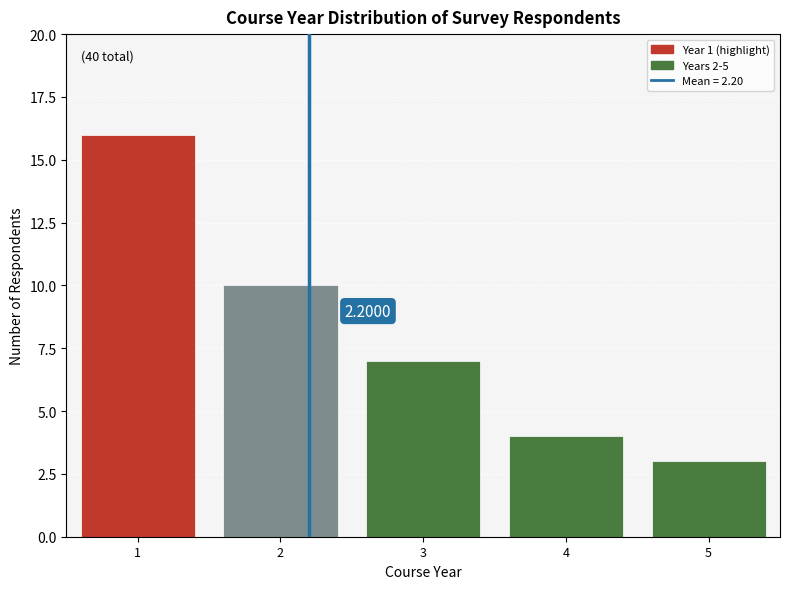

Which range on the x-axis has the tallest bar?

0.5 to 1.5